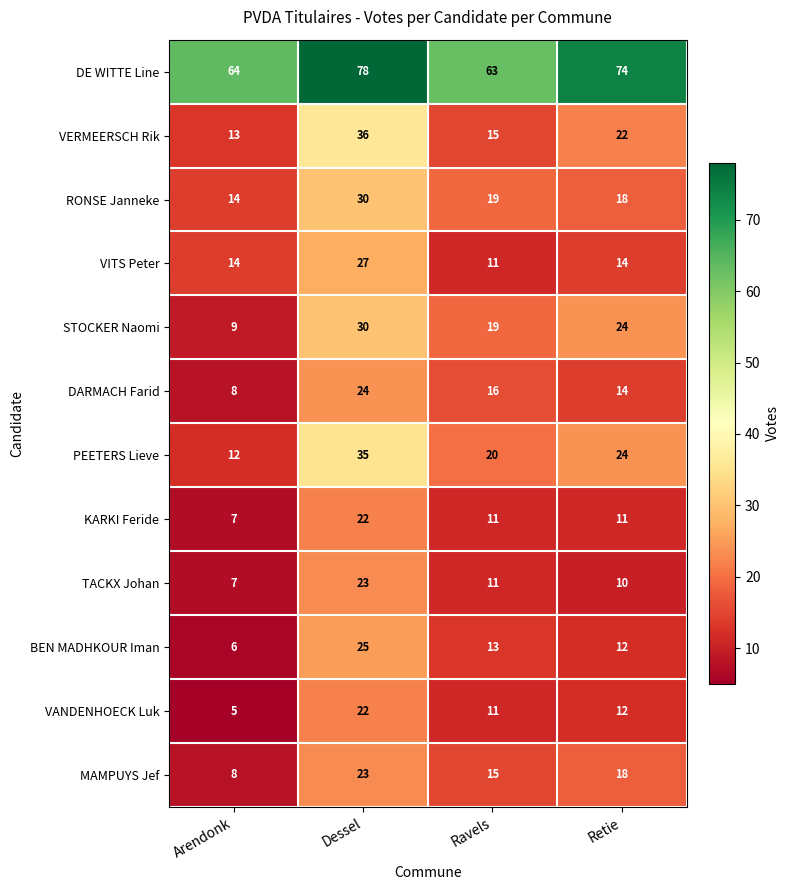

What is the sum of the BEN MADHKOUR Iman values at Arendonk and Retie?

18